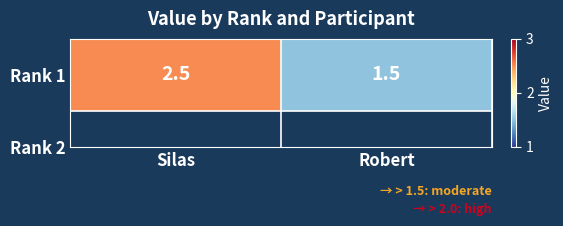

Reading left to right, extract all data points from this chart.

2.5	1.5